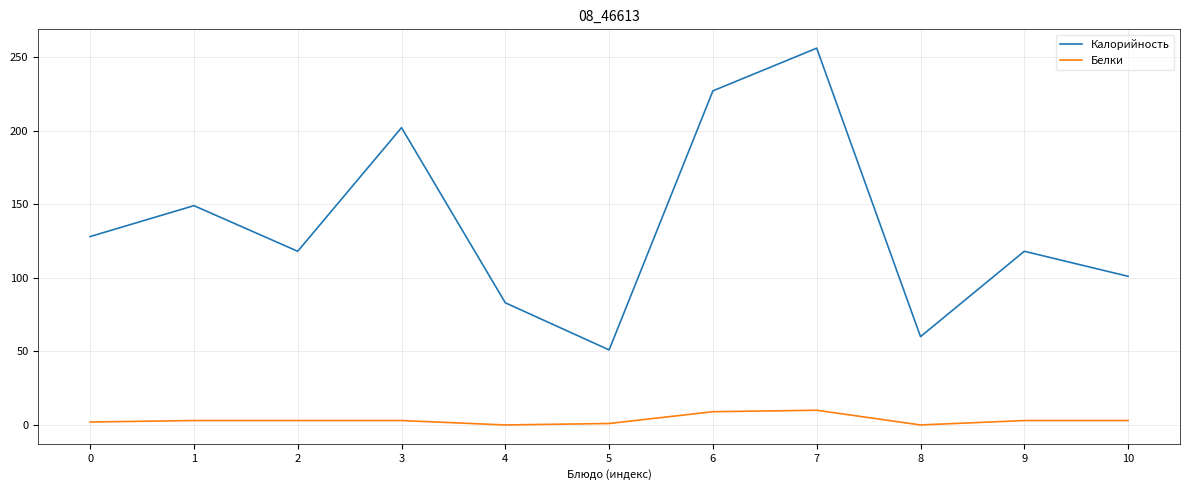

What is the highest value of the Калорийность series?

256